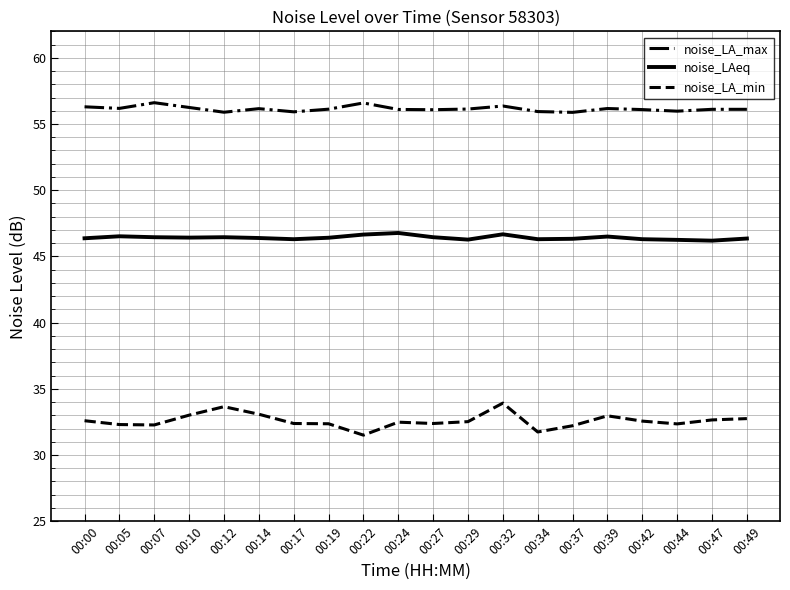

Where does the noise_LA_max series first go above 56?

00:00